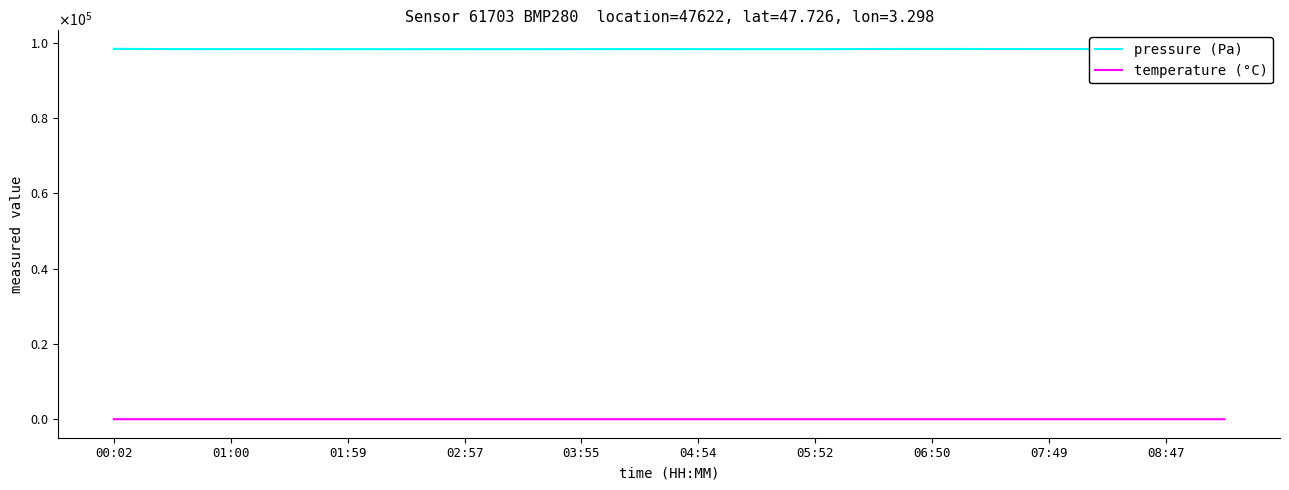

Which series has the largest total across all categories?

pressure (Pa)